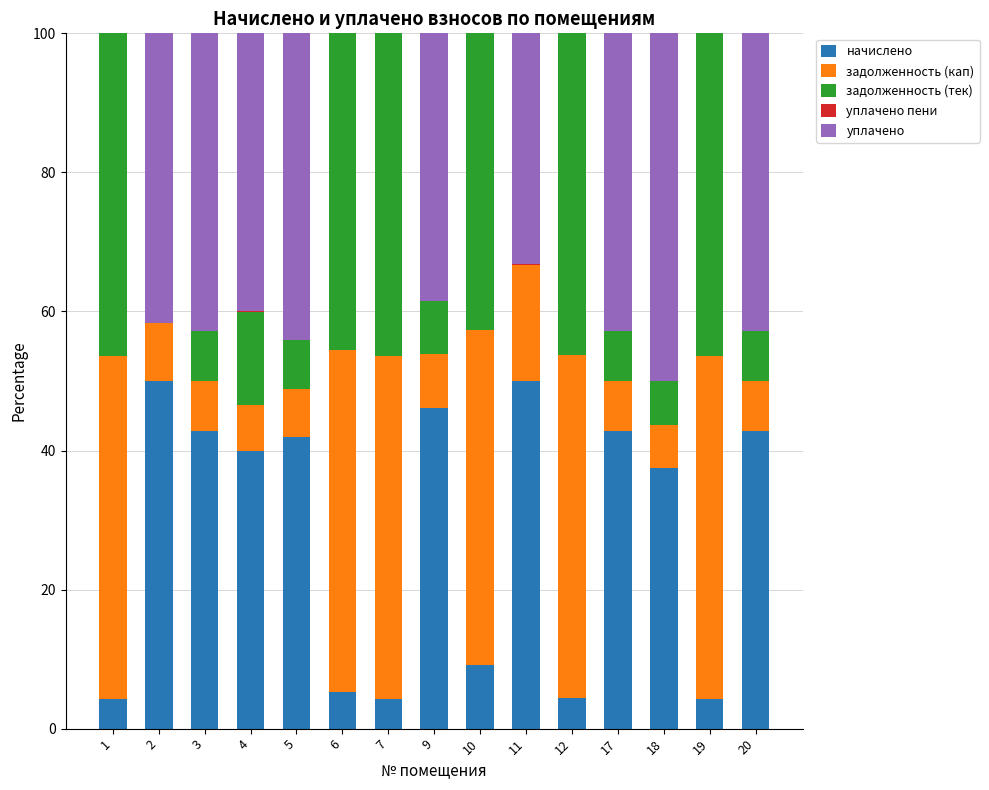

What is the highest value of the начислено series?

50.0